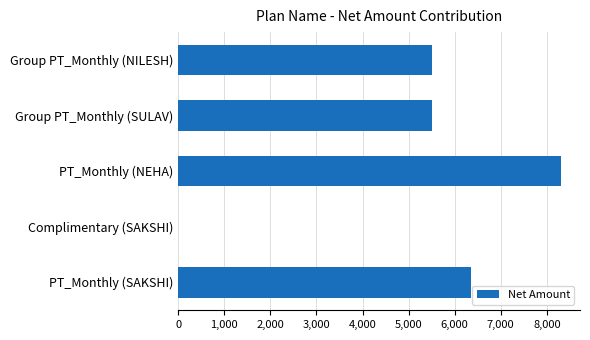

What is the change in value from PT_Monthly (NEHA) to Complimentary (SAKSHI)?

-8304.2